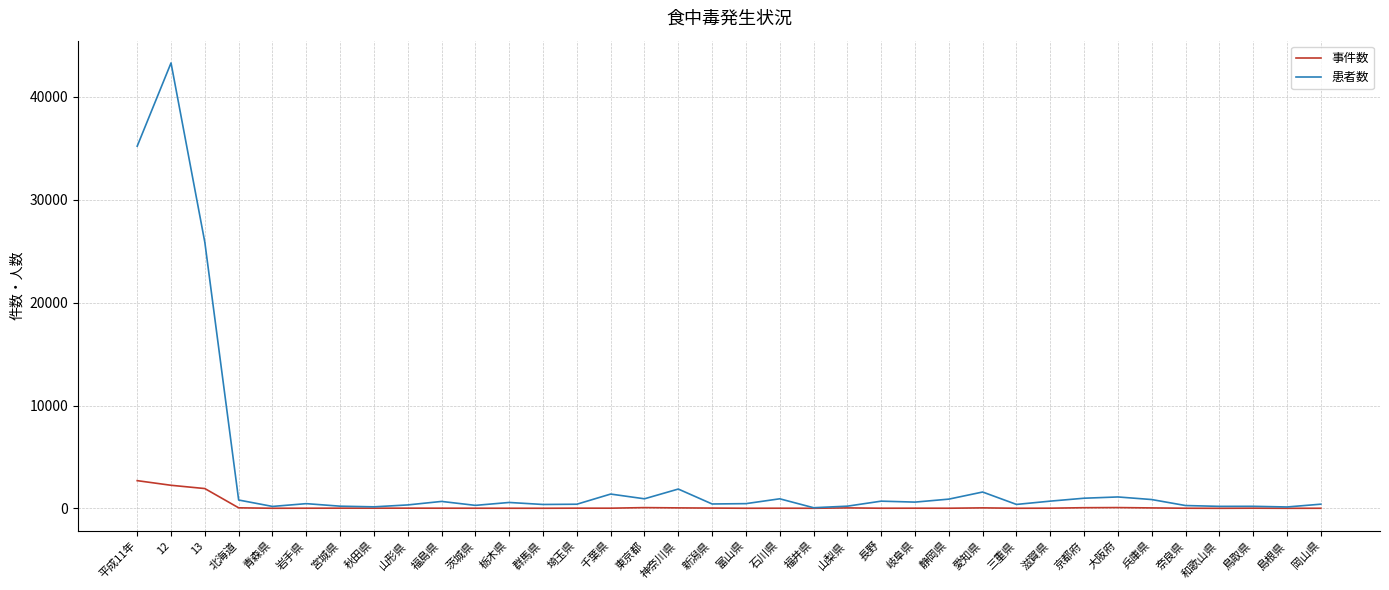

Which series has the largest range (max minus min)?

患者数